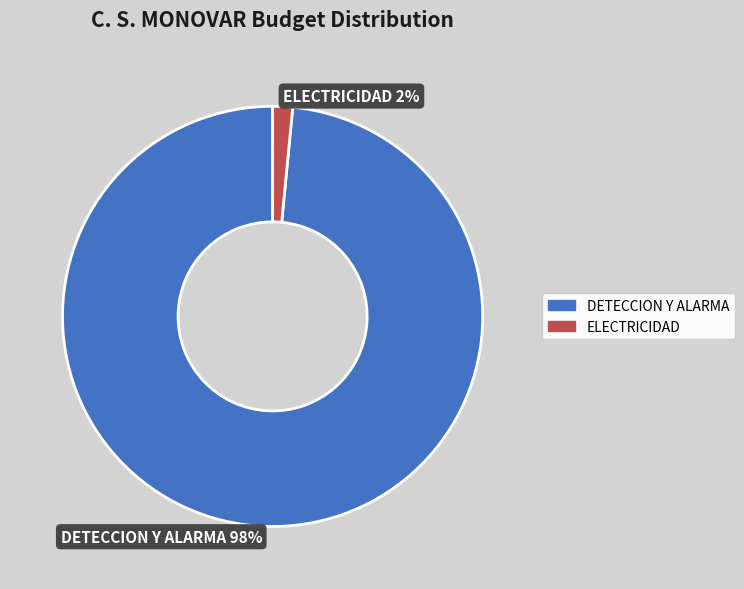

To the nearest percent, what is the combined percentage of ELECTRICIDAD 2% and DETECCION Y ALARMA 98%?

100%